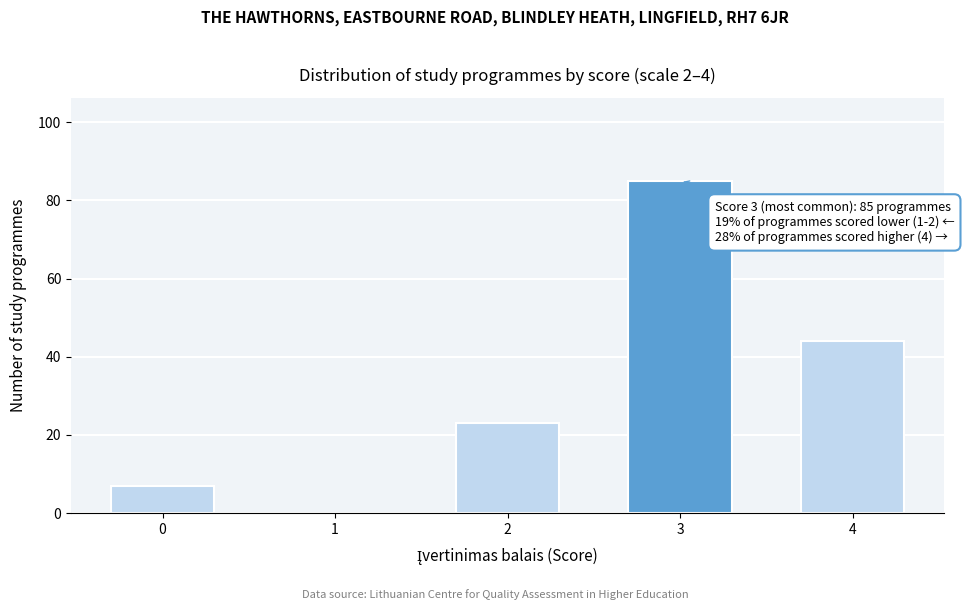

Reading left to right, list all the values displayed in this chart.

0=7	1=0	2=23	3=85	4=44